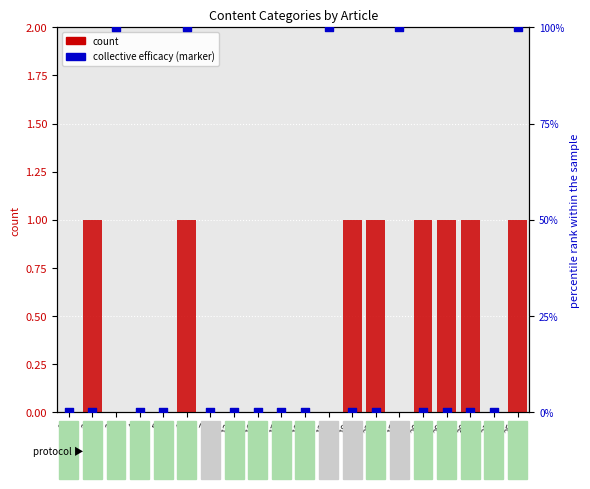

At how many categories does at least one series exceed 66?

5